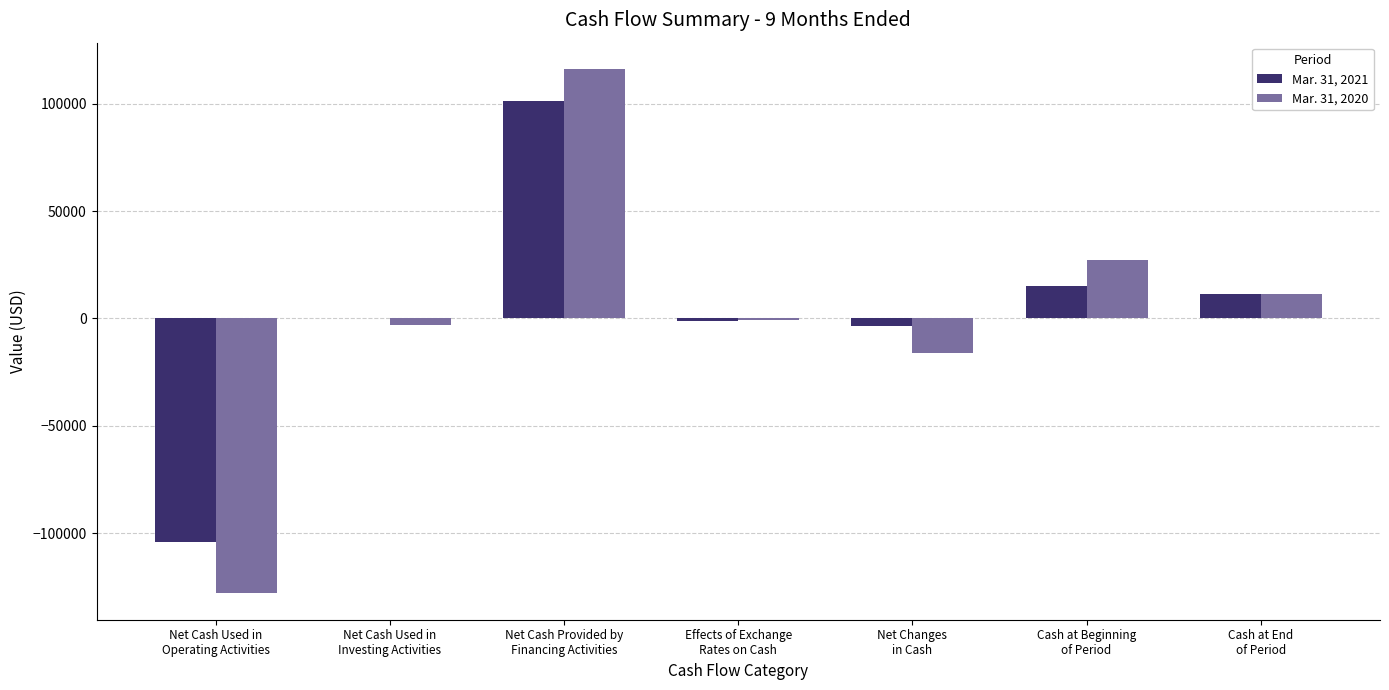

What is the maximum value shown in the chart?

116277